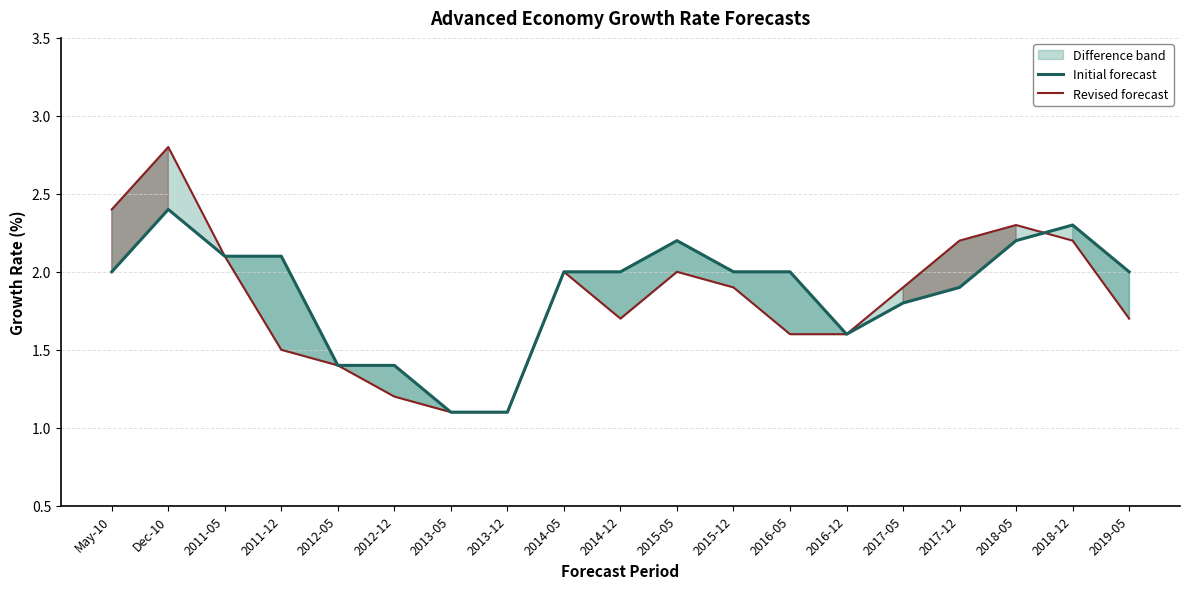

At which category does Initial forecast reach its first local peak?

Dec-10